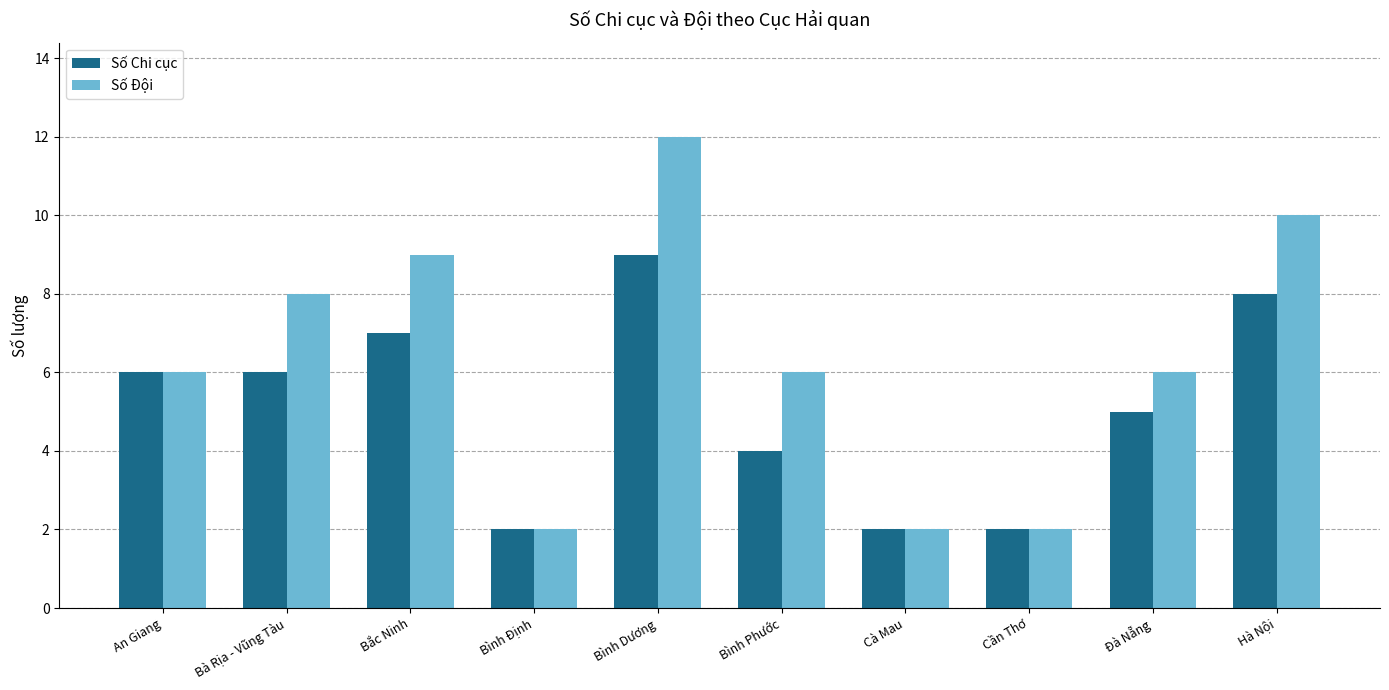

How many bars are there in each group?

2